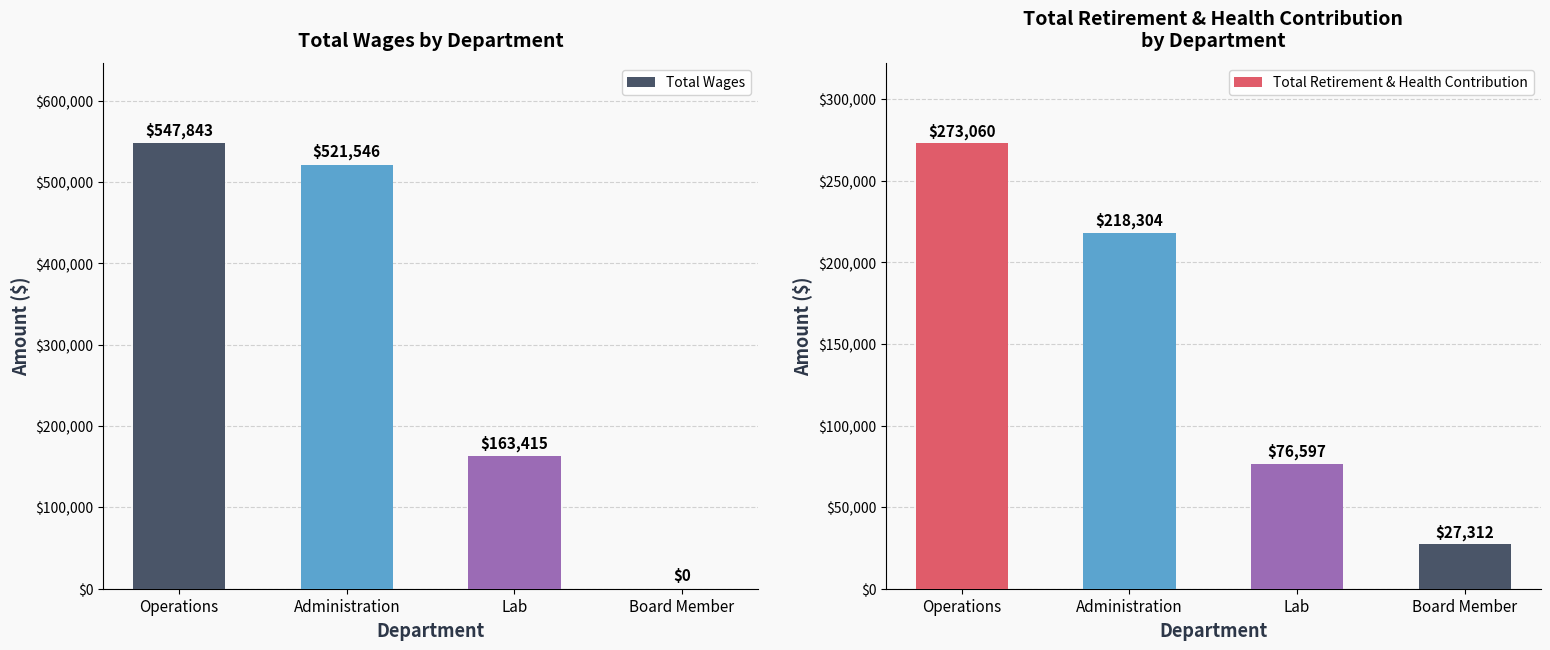

What is the difference between the Total Wages values at Operations and Lab?

384428